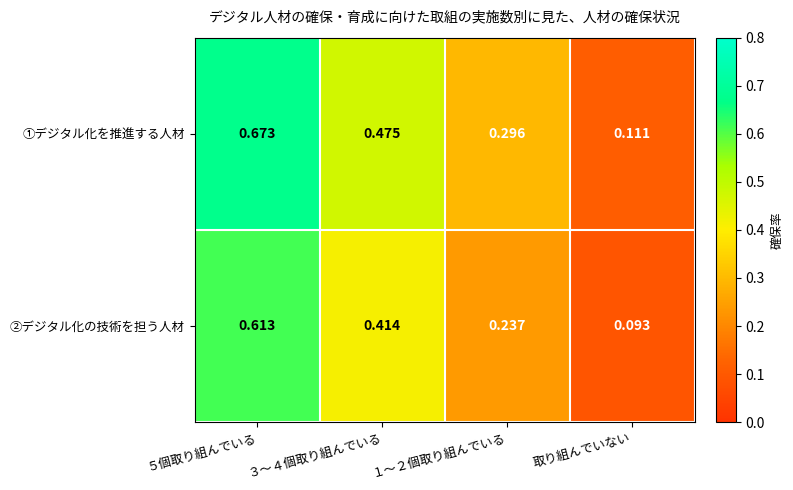

Which category has the lowest value in the ②デジタル化の技術を担う人材 series?

取り組んでいない